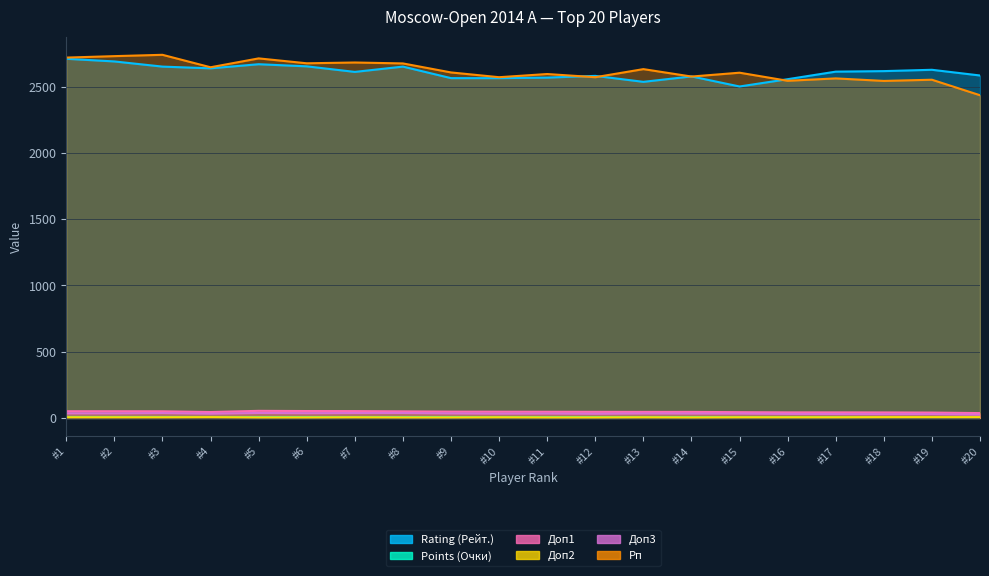

What is the difference between the highest and lowest values at #11?

2591.0